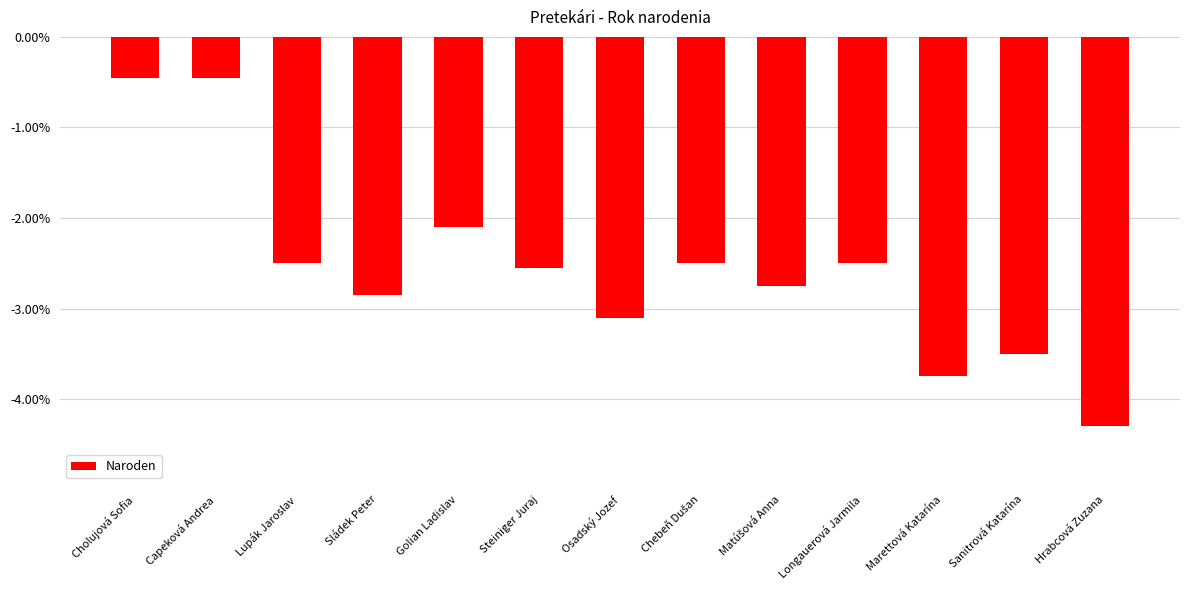

How many values are below -2?

11